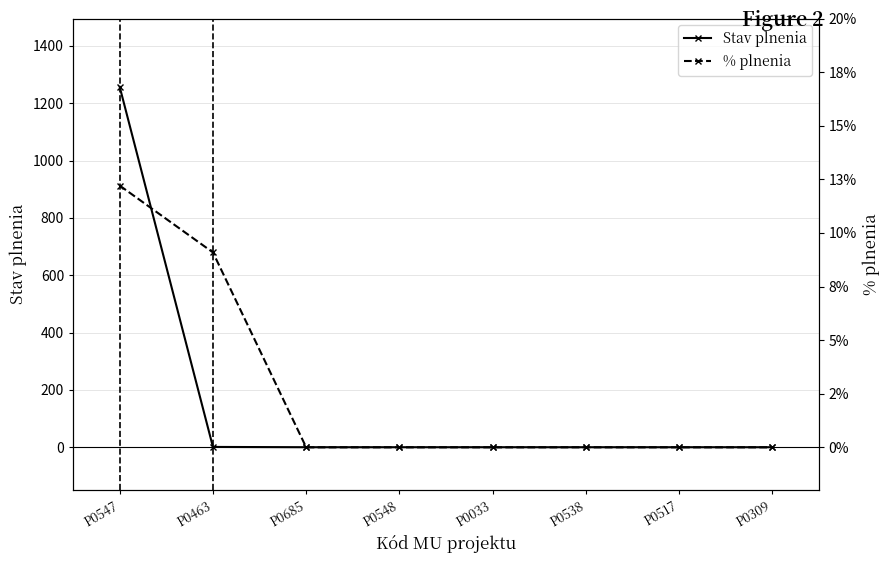

True or false: Stav plnenia and % plnenia cross at least once.

False